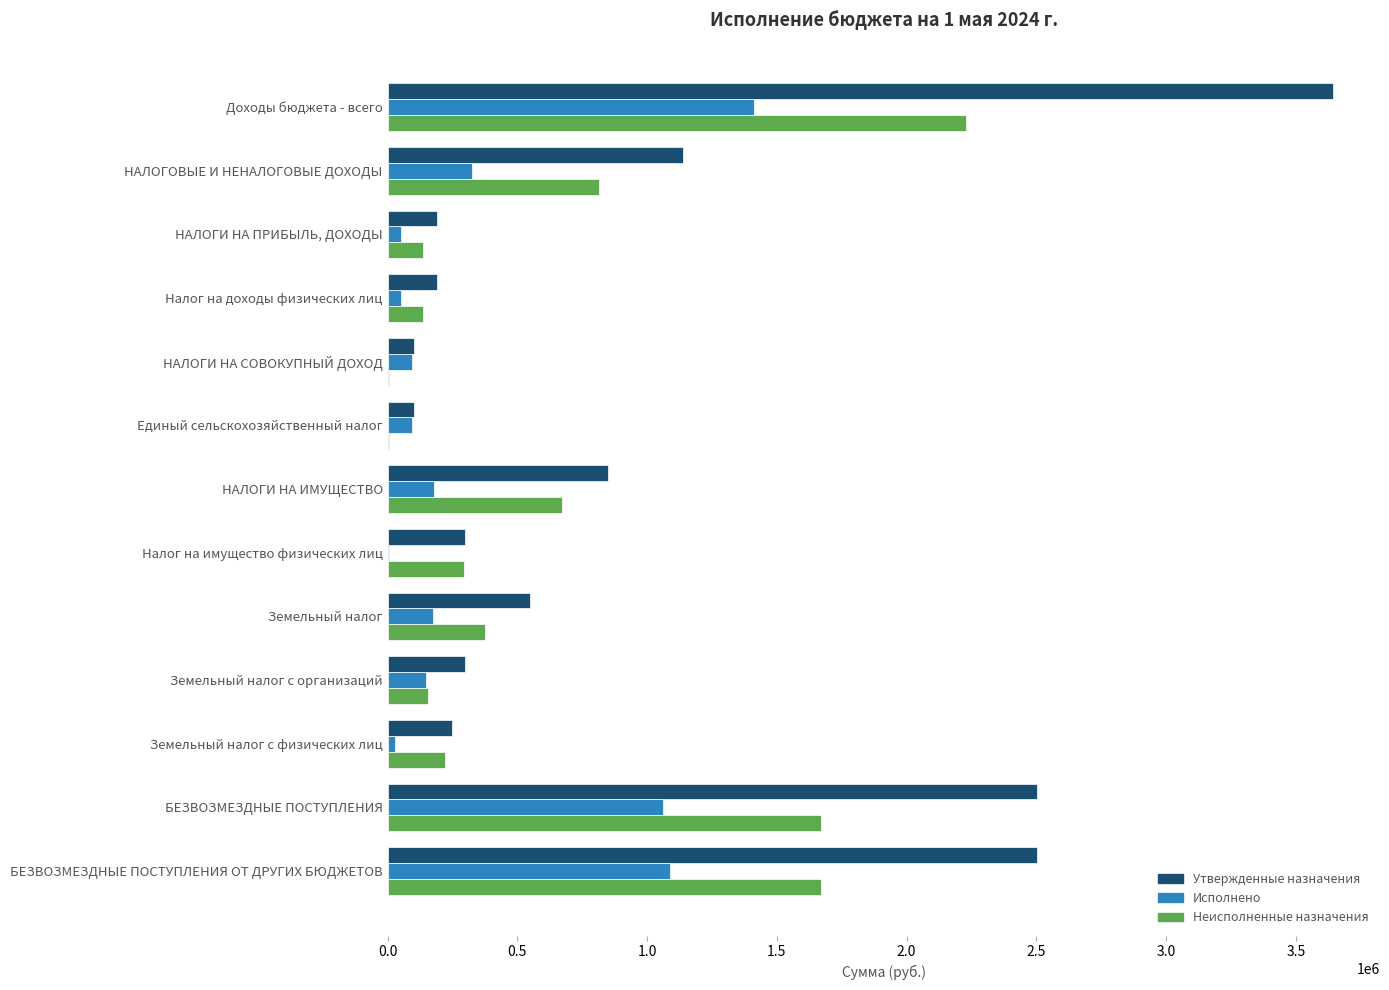

Is the value of Исполнено at Доходы бюджета - всего greater than the value of Утвержденные назначения at Земельный налог?

Yes